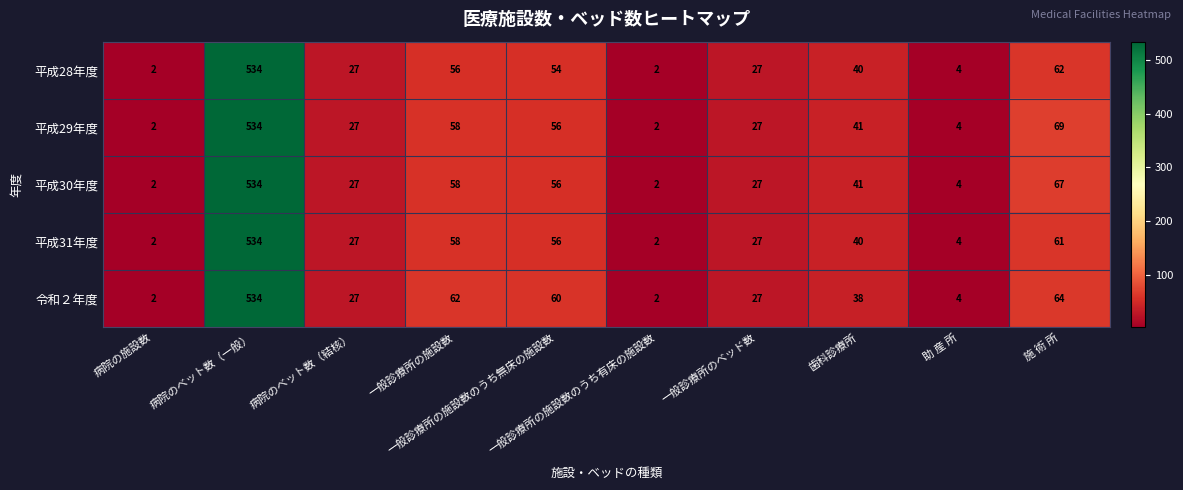

What is the greatest value displayed?

534